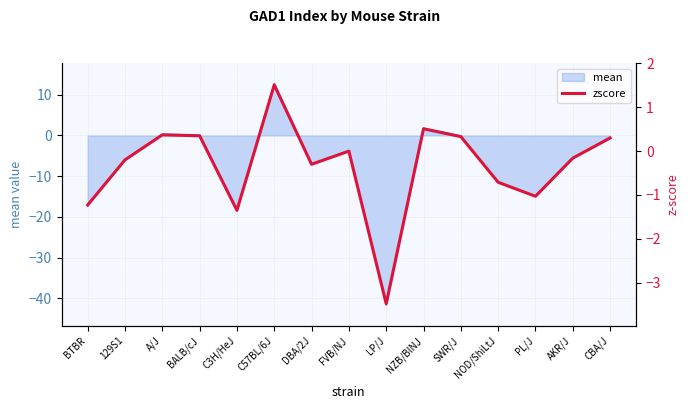

What is the smallest value displayed?

-3.5